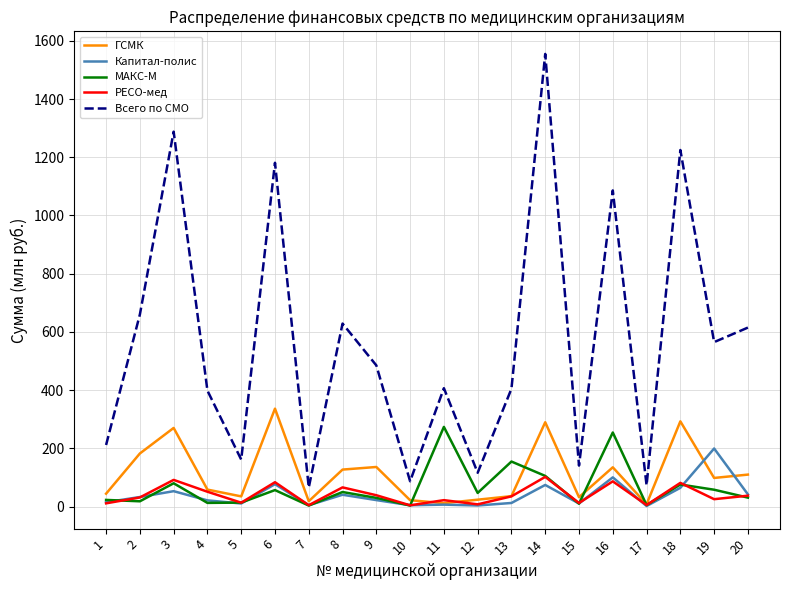

What value does the Капитал-полис series have at 3?

52.8